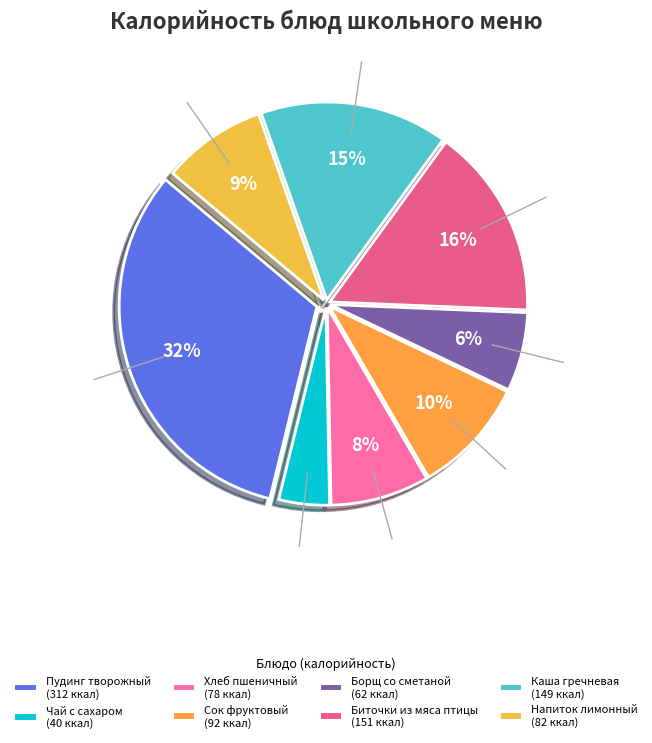

How many segments does this pie chart have?

8